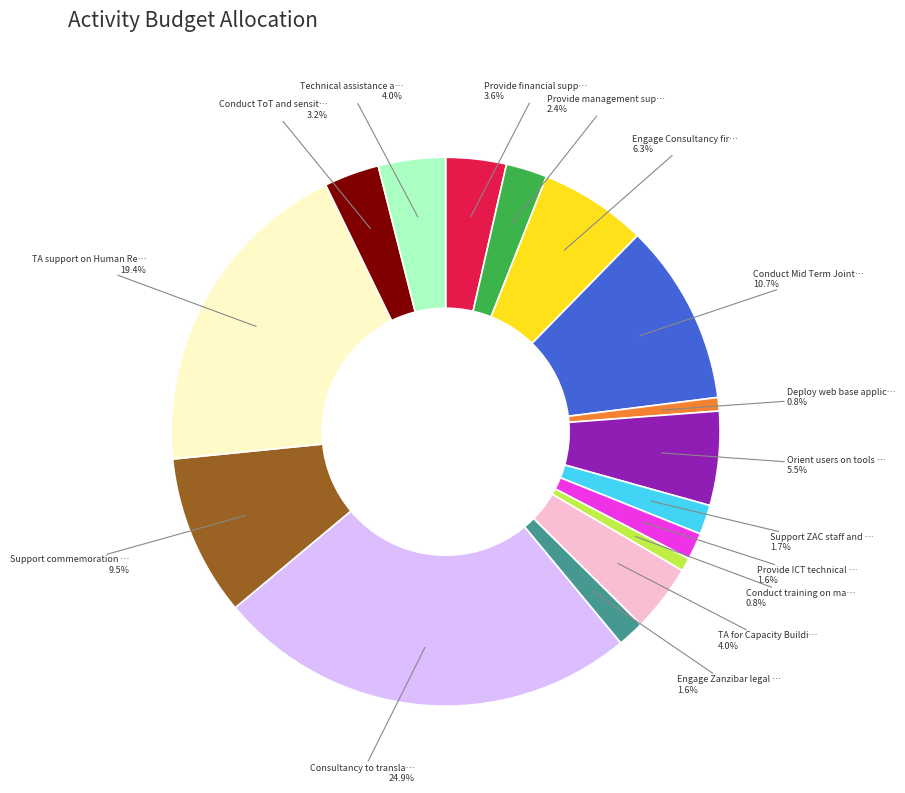

Is there a majority slice in this chart?

No